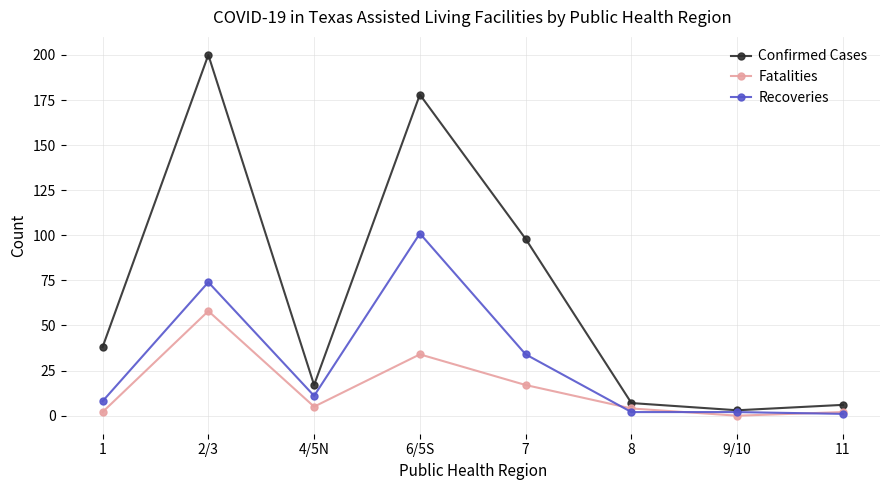

At which category does Confirmed Cases reach its first local peak?

2/3